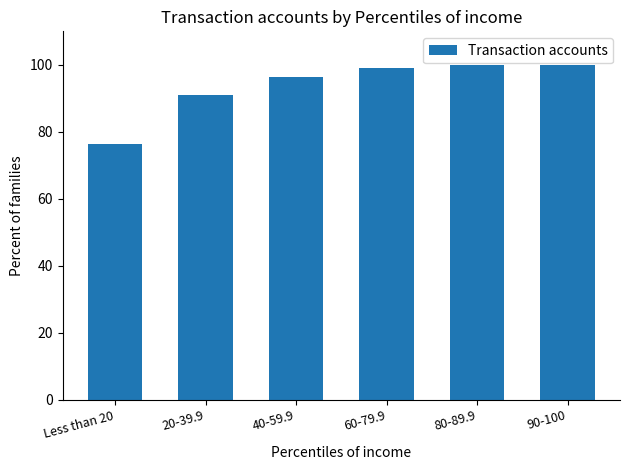

True or false: the data shows 99.9 at 90-100.

True